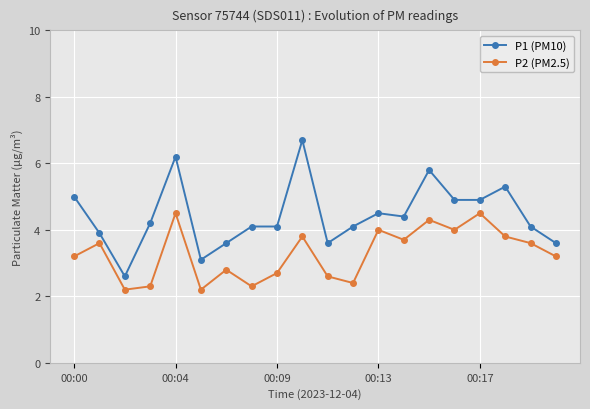

True or false: P1 (PM10) and P2 (PM2.5) intersect in this chart.

False